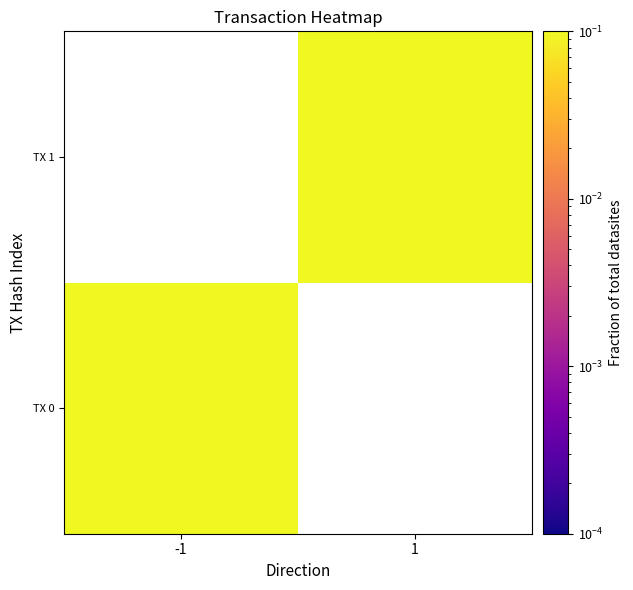

The TX 0 series shows 0.2 at -1. True or false?

False